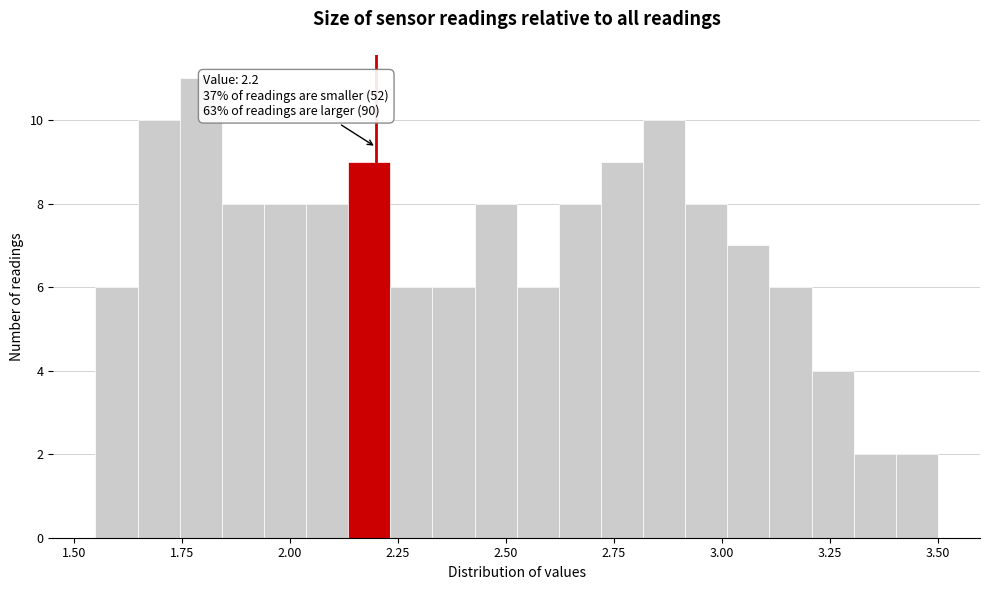

Read against the x-axis, roughly where is the centre of the tallest bar?

1.80